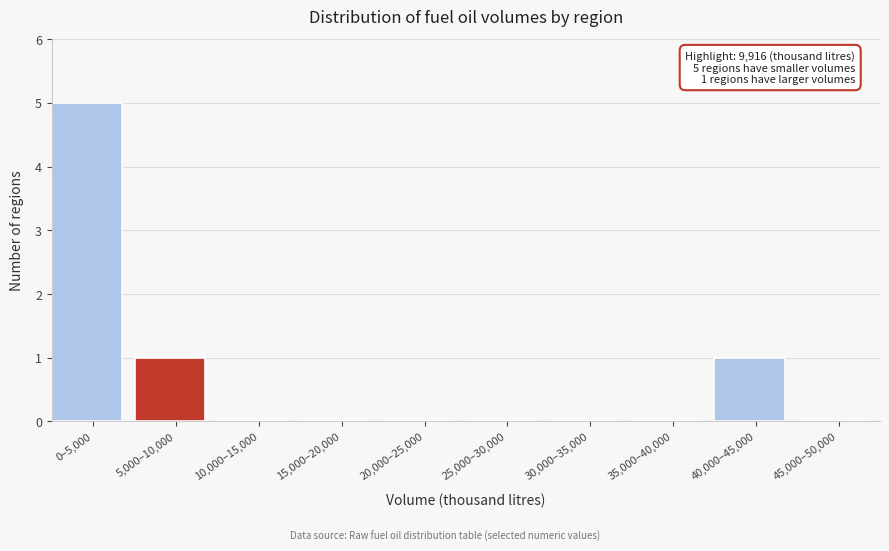

Reading right to left, extract all data points from this chart.

45,000–50,000=0	40,000–45,000=1	35,000–40,000=0	30,000–35,000=0	25,000–30,000=0	20,000–25,000=0	15,000–20,000=0	10,000–15,000=0	5,000–10,000=1	0–5,000=5